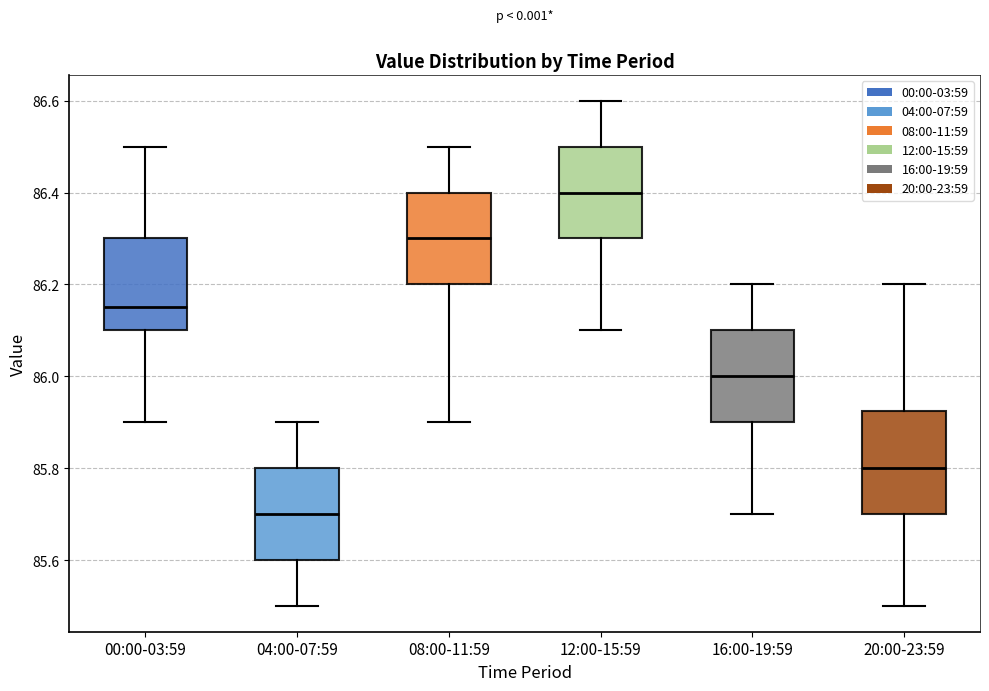

Reading left to right, read every box against the y-axis: the position of its median line, the range the box covers, and the ends of its whiskers. The values are not printed on the chart, so give them approximately, as read against the axis.

00:00-03:59: median 86.16, box 86.10 to 86.30, whiskers 85.90 to 86.50
04:00-07:59: median 85.70, box 85.60 to 85.80, whiskers 85.50 to 85.90
08:00-11:59: median 86.30, box 86.20 to 86.40, whiskers 85.90 to 86.50
12:00-15:59: median 86.40, box 86.30 to 86.50, whiskers 86.10 to 86.60
16:00-19:59: median 86.00, box 85.90 to 86.10, whiskers 85.70 to 86.20
20:00-23:59: median 85.80, box 85.70 to 85.92, whiskers 85.50 to 86.20